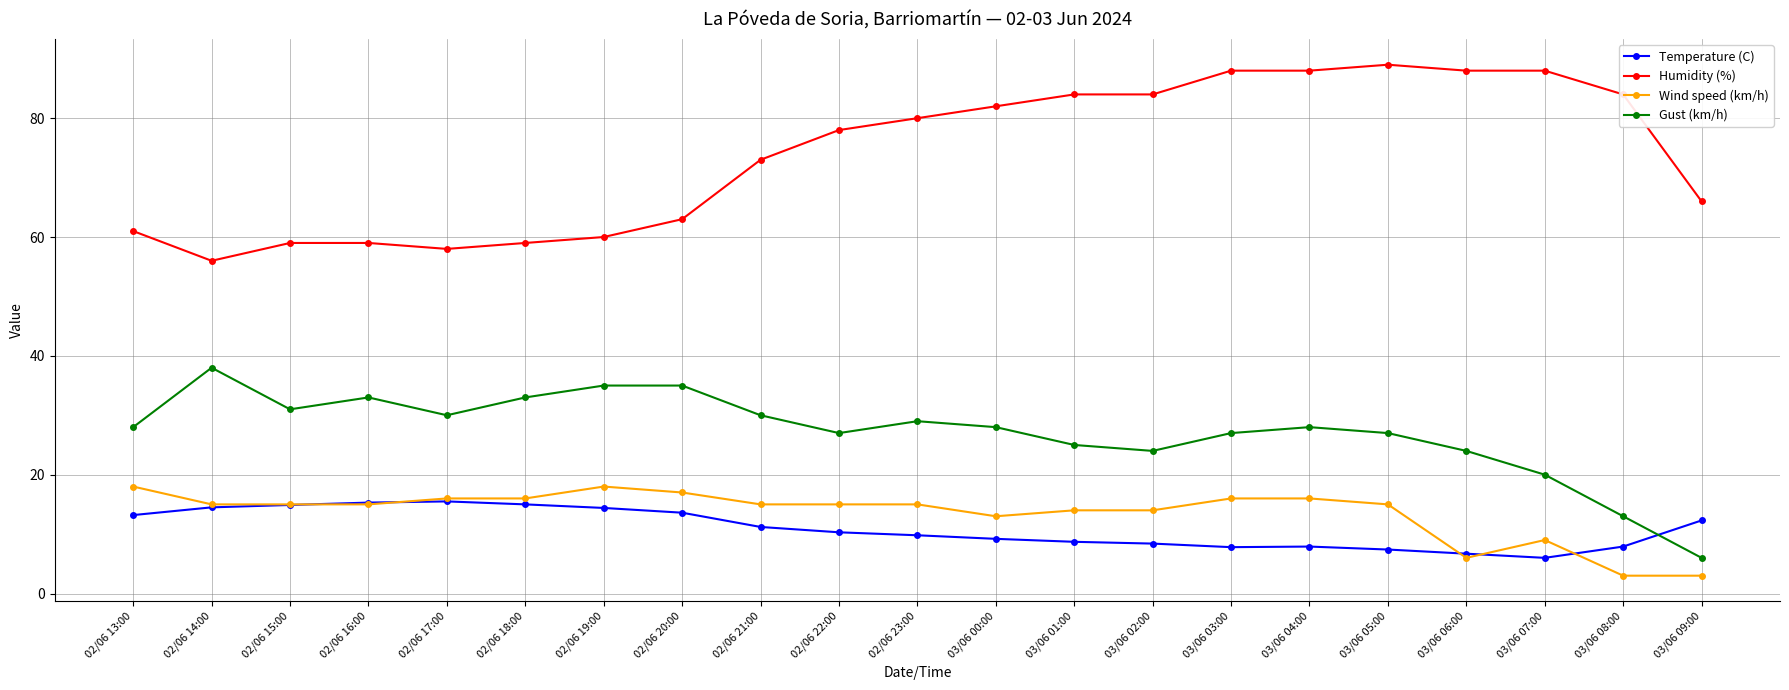

Which series has the largest total across all categories?

Humidity (%)